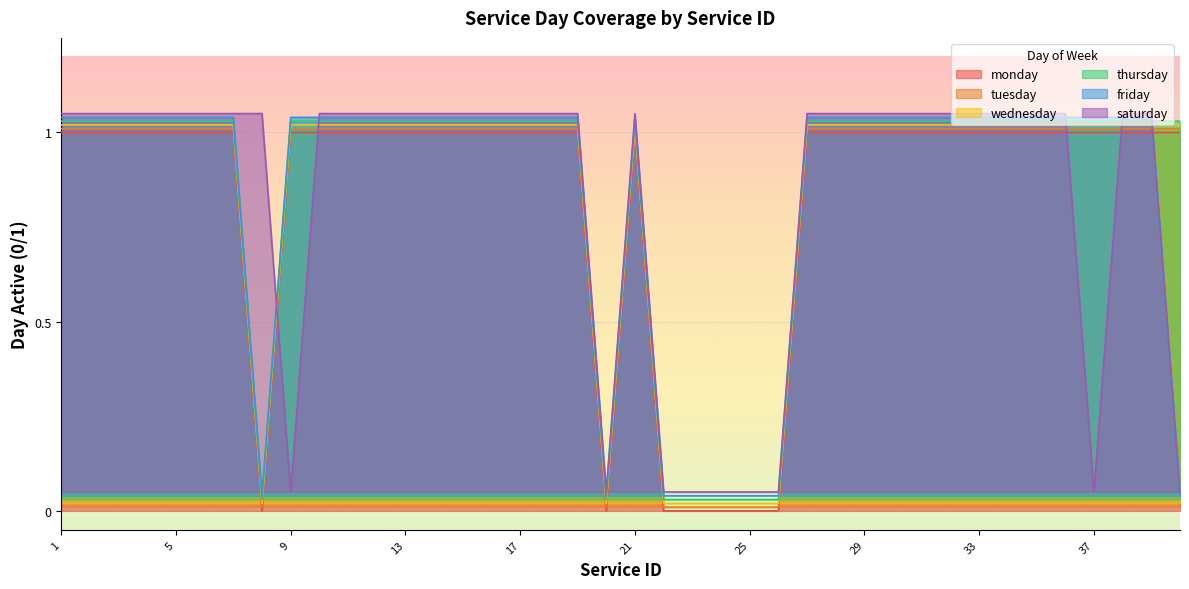

At how many categories does at least one series exceed 0?

40